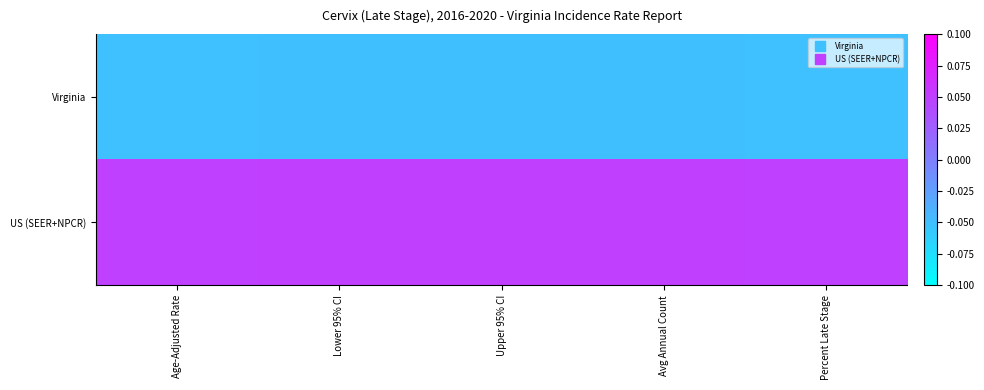

Which has a higher value, Percent Late Stage or Avg Annual Count?

Avg Annual Count